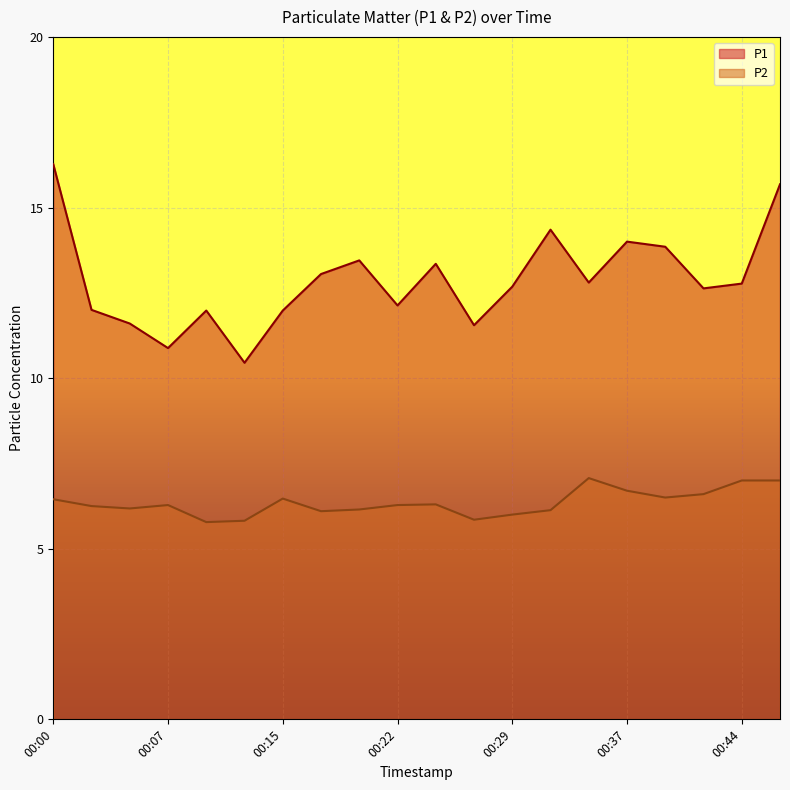

Read the P2 value at 00:41.

6.6